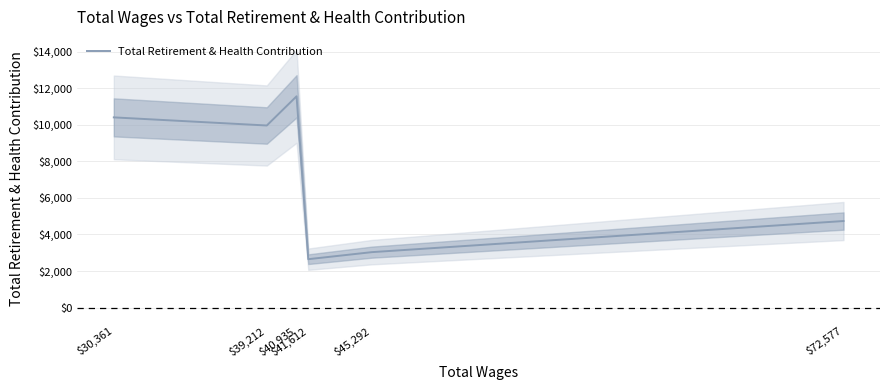

Count the number of data series in this chart.

1